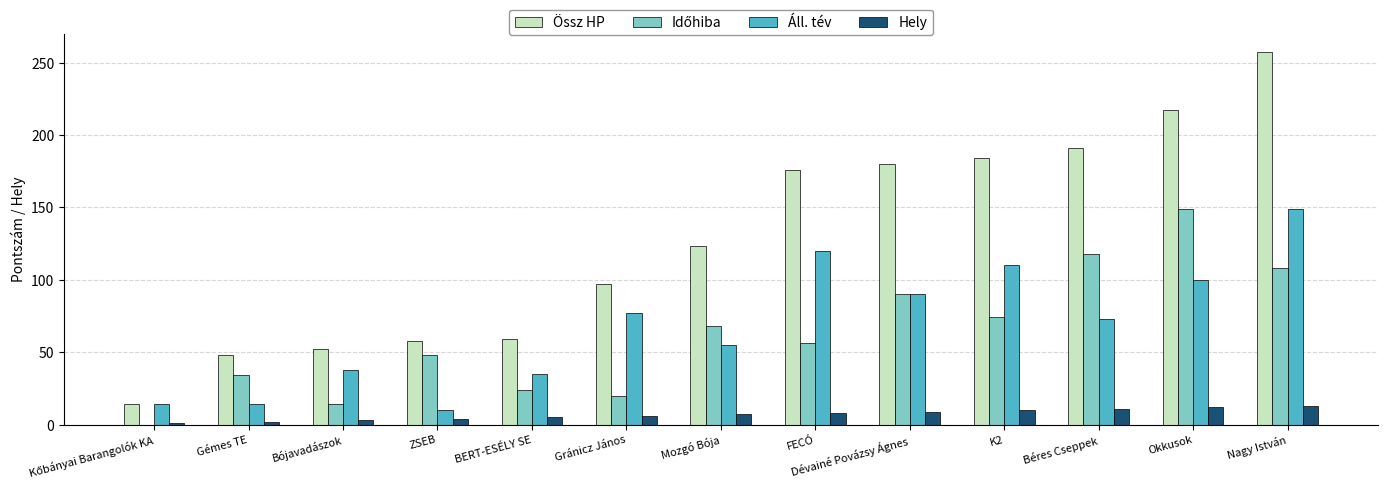

How many groups of bars are there?

13